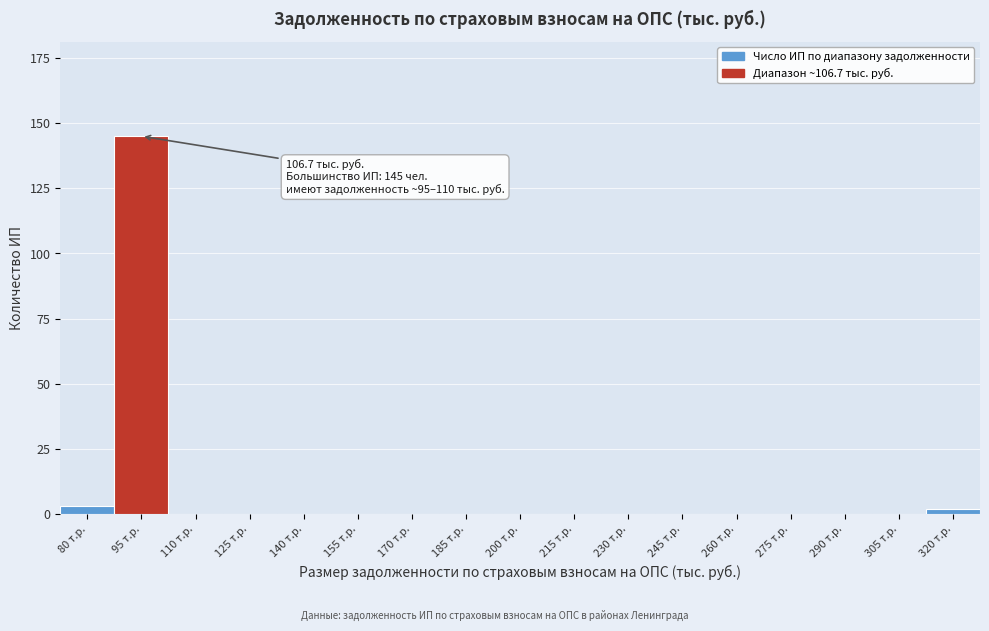

Reading left to right, list all the values displayed in this chart.

80 т.р.=3	95 т.р.=145	110 т.р.=0	125 т.р.=0	140 т.р.=0	155 т.р.=0	170 т.р.=0	185 т.р.=0	200 т.р.=0	215 т.р.=0	230 т.р.=0	245 т.р.=0	260 т.р.=0	275 т.р.=0	290 т.р.=0	305 т.р.=0	320 т.р.=2